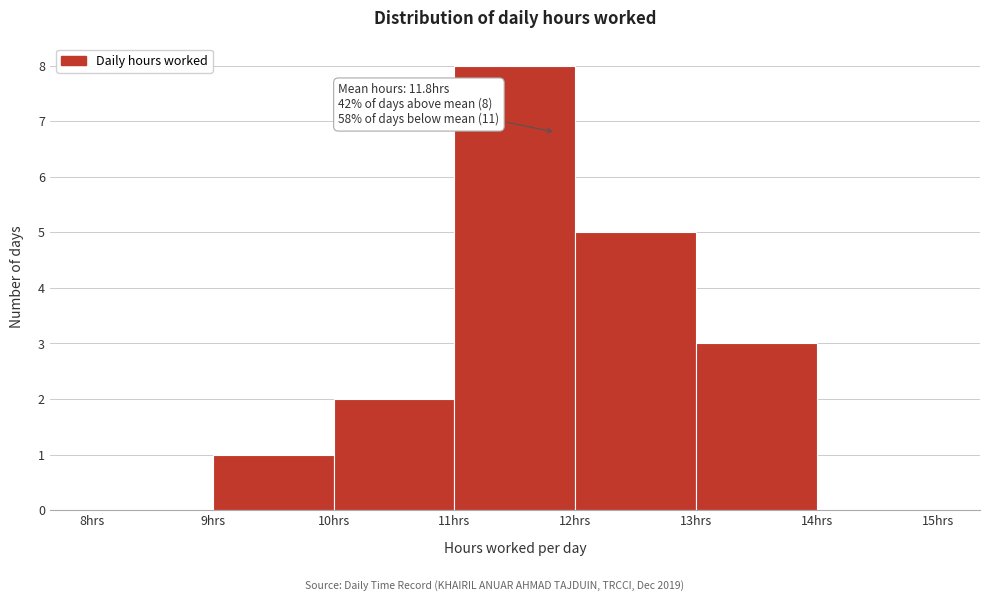

Over which range of the x-axis is the bar tallest?

11 to 12